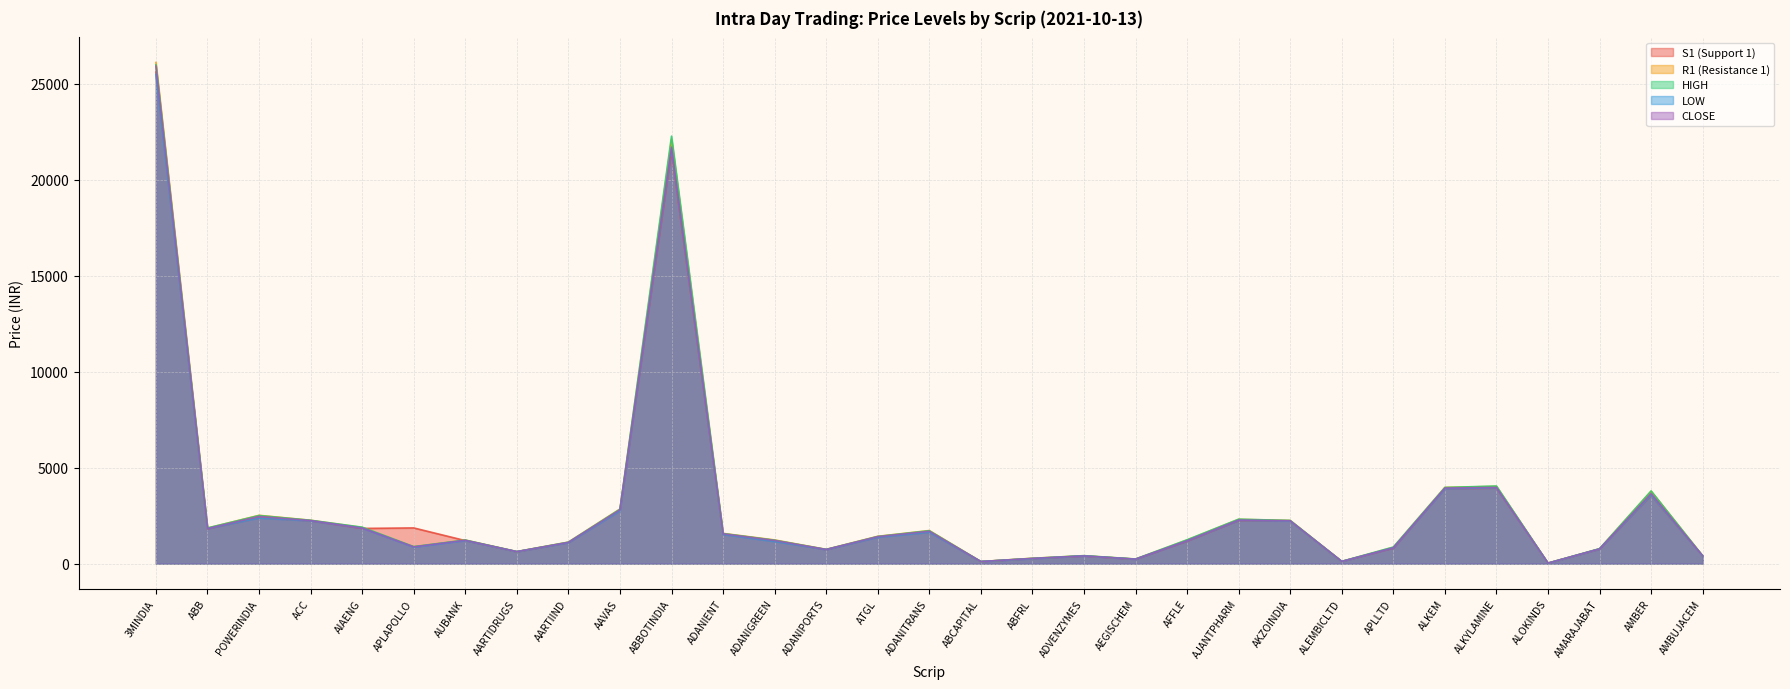

What are all the series names shown in the legend?

S1 (Support 1), R1 (Resistance 1), HIGH, LOW, CLOSE